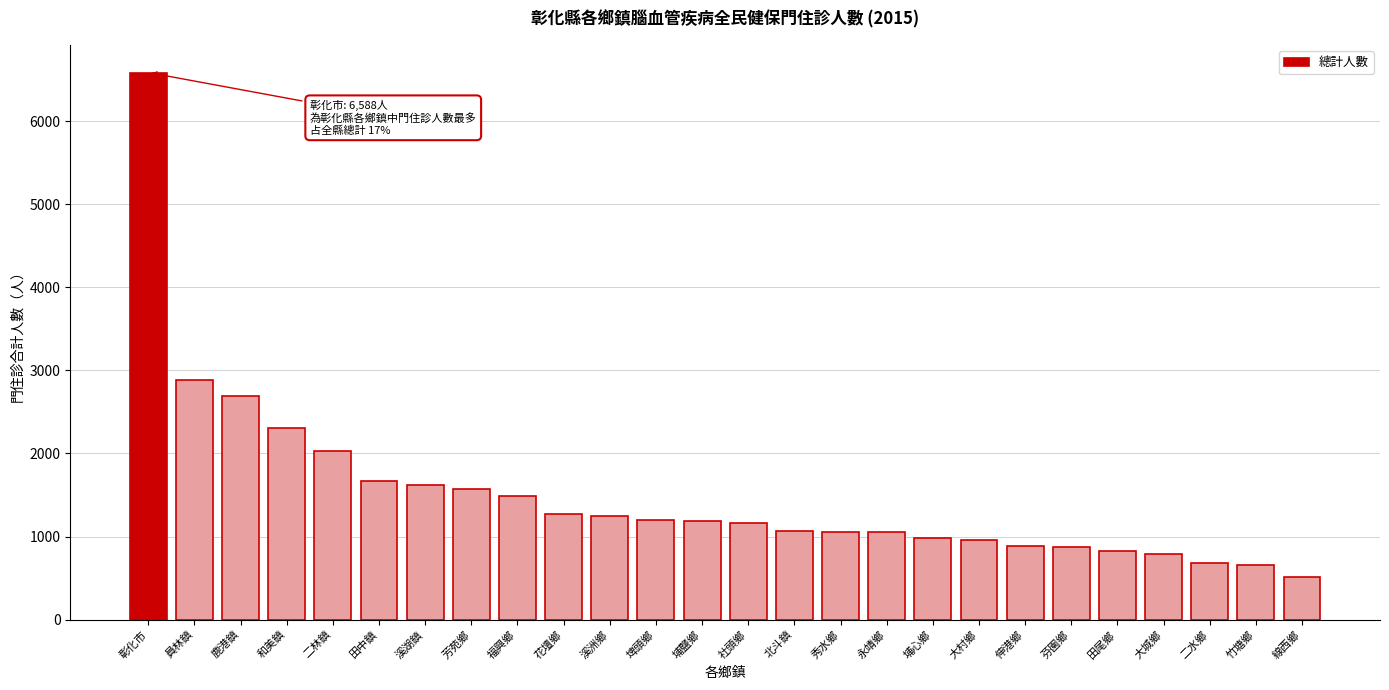

The value at 溪洲鄉 is 1241. True or false?

True